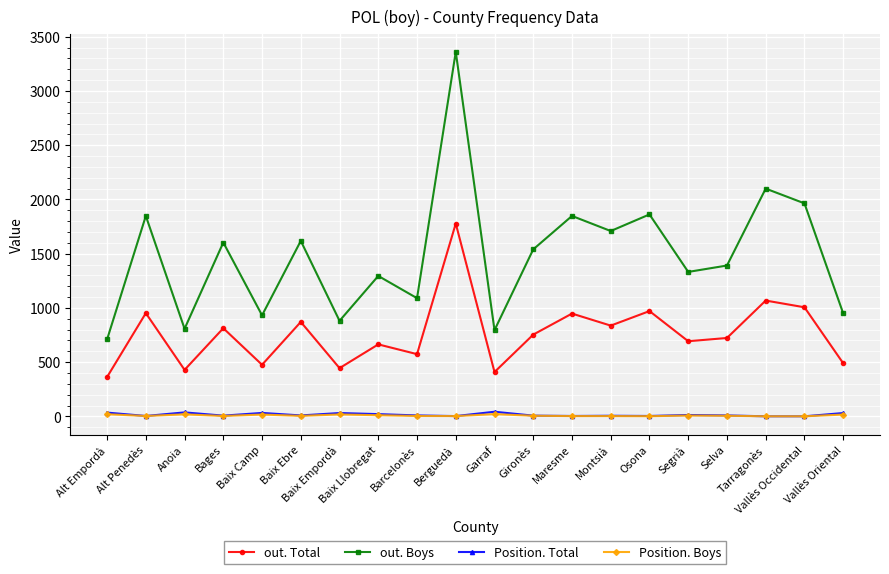

What is the sum of the Position. Total values at Bages and Baix Camp?

39